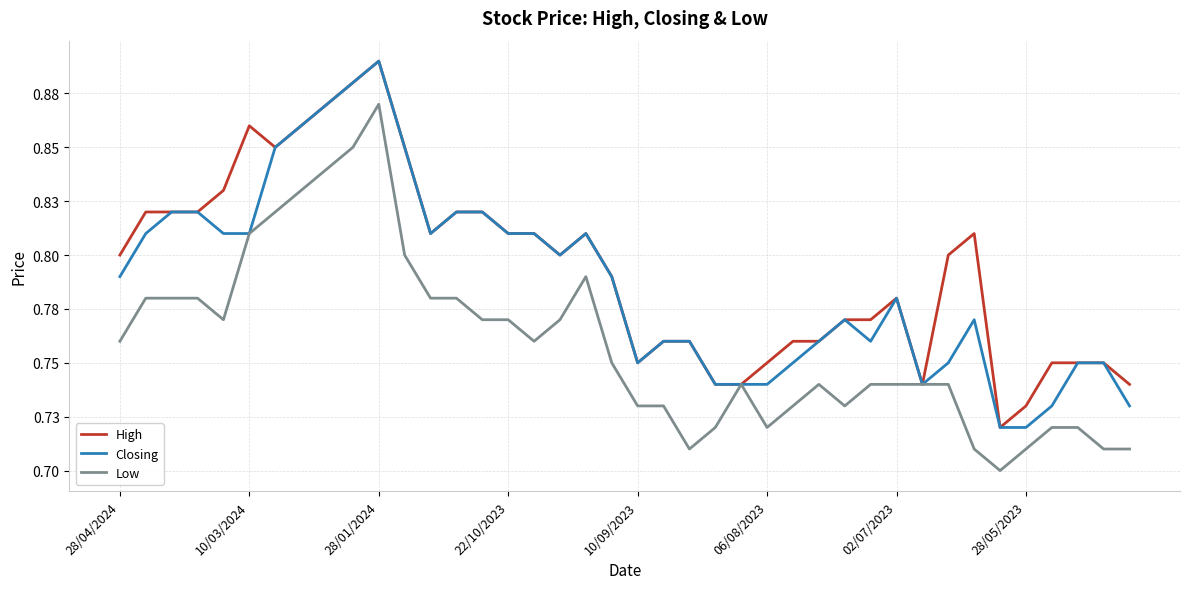

What are all the series names shown in the legend?

High, Closing, Low